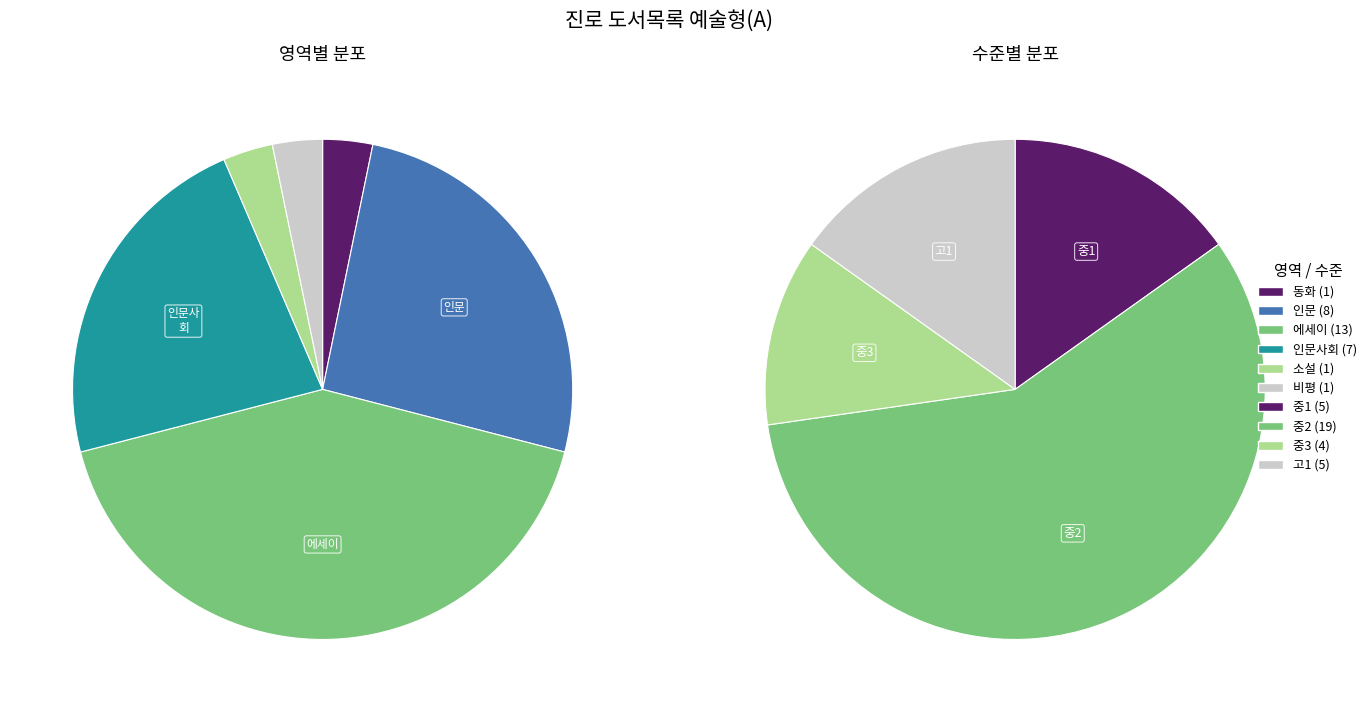

Which has a higher value, 에세이 or 인문?

에세이